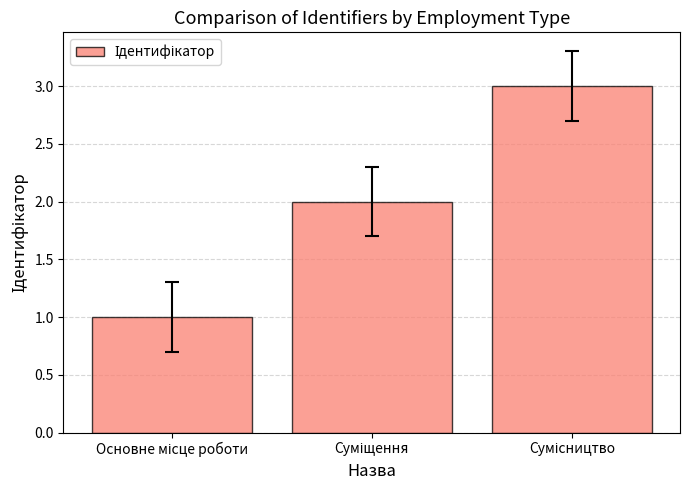

Reading left to right, list all the values displayed in this chart.

1	2	3